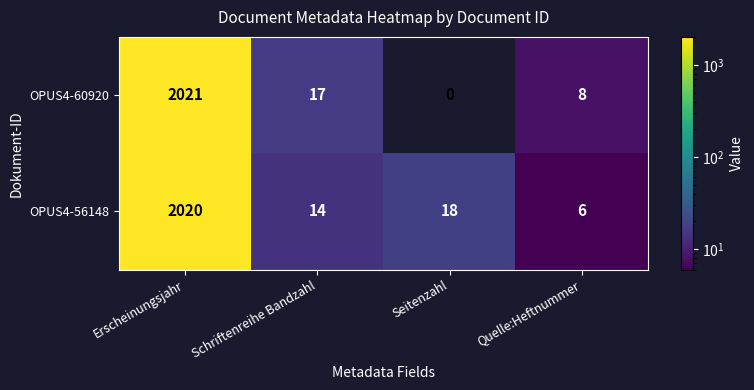

What is the lowest value of the OPUS4-56148 series?

6